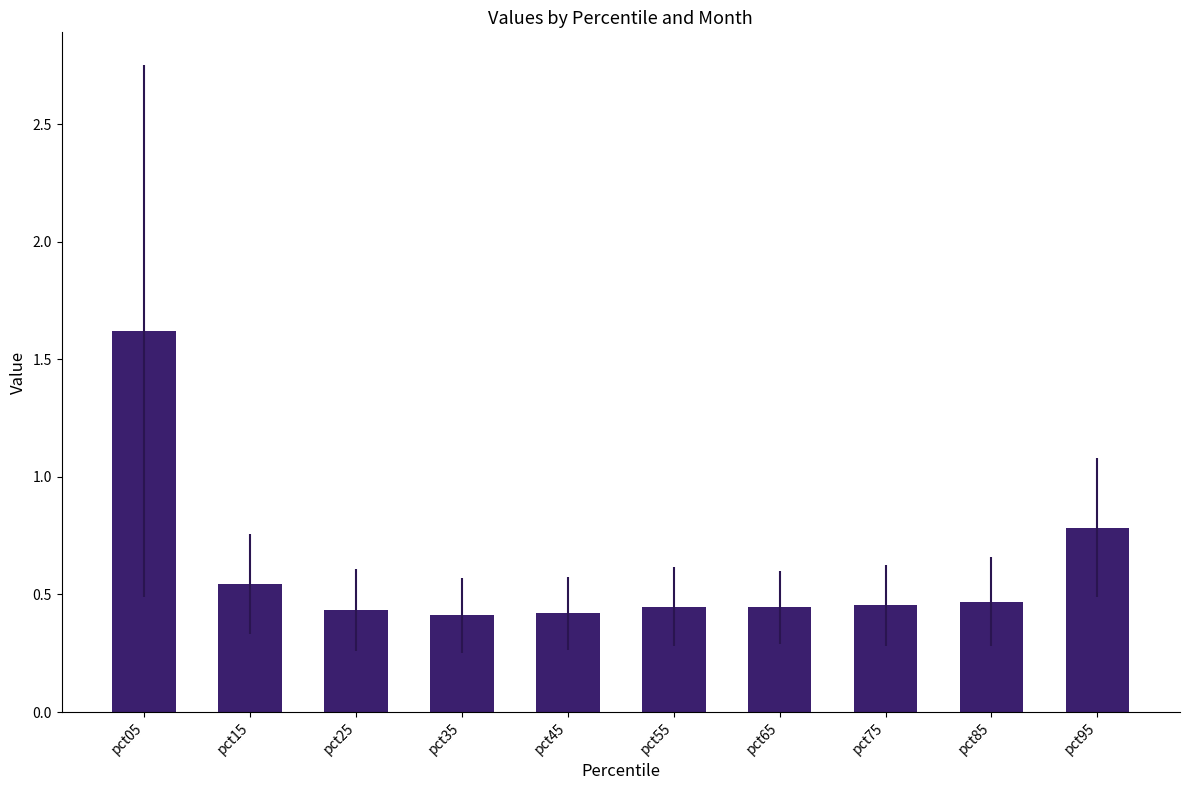

True or false: the data shows 0.3 at pct35.

False